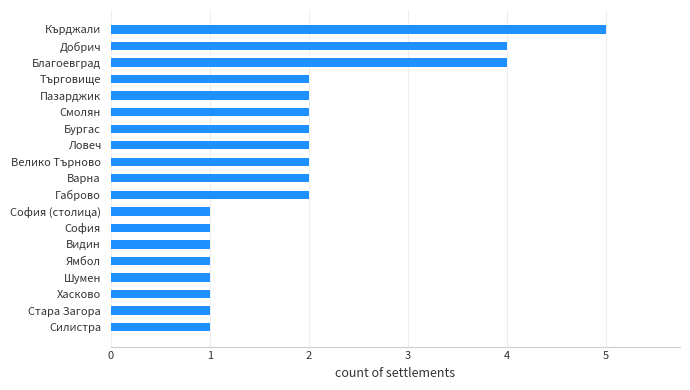

Which category has the highest value across all series?

Кърджали